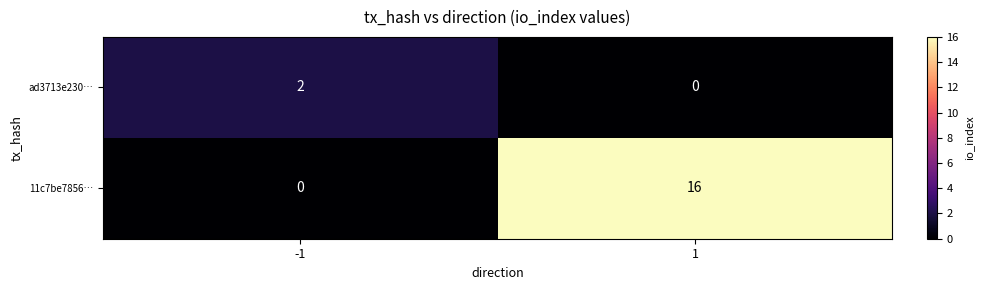

Which series has the largest range (max minus min)?

11c7be7856…